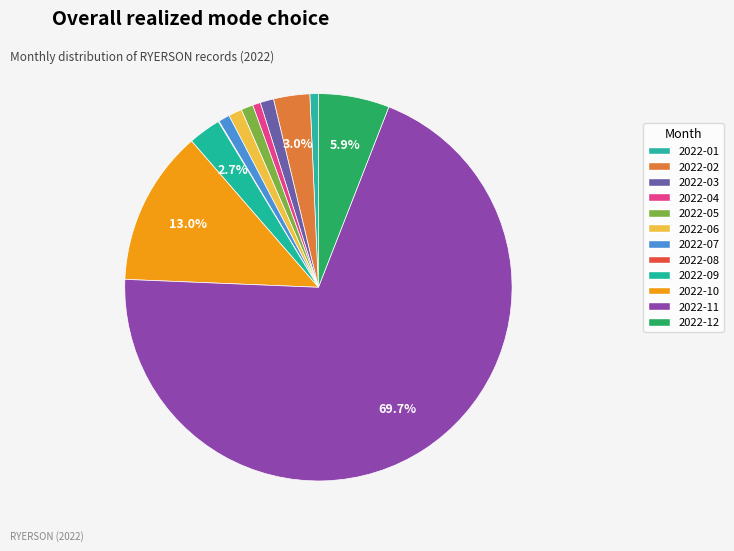

What portion of the pie excludes 2022-07?

99.1%